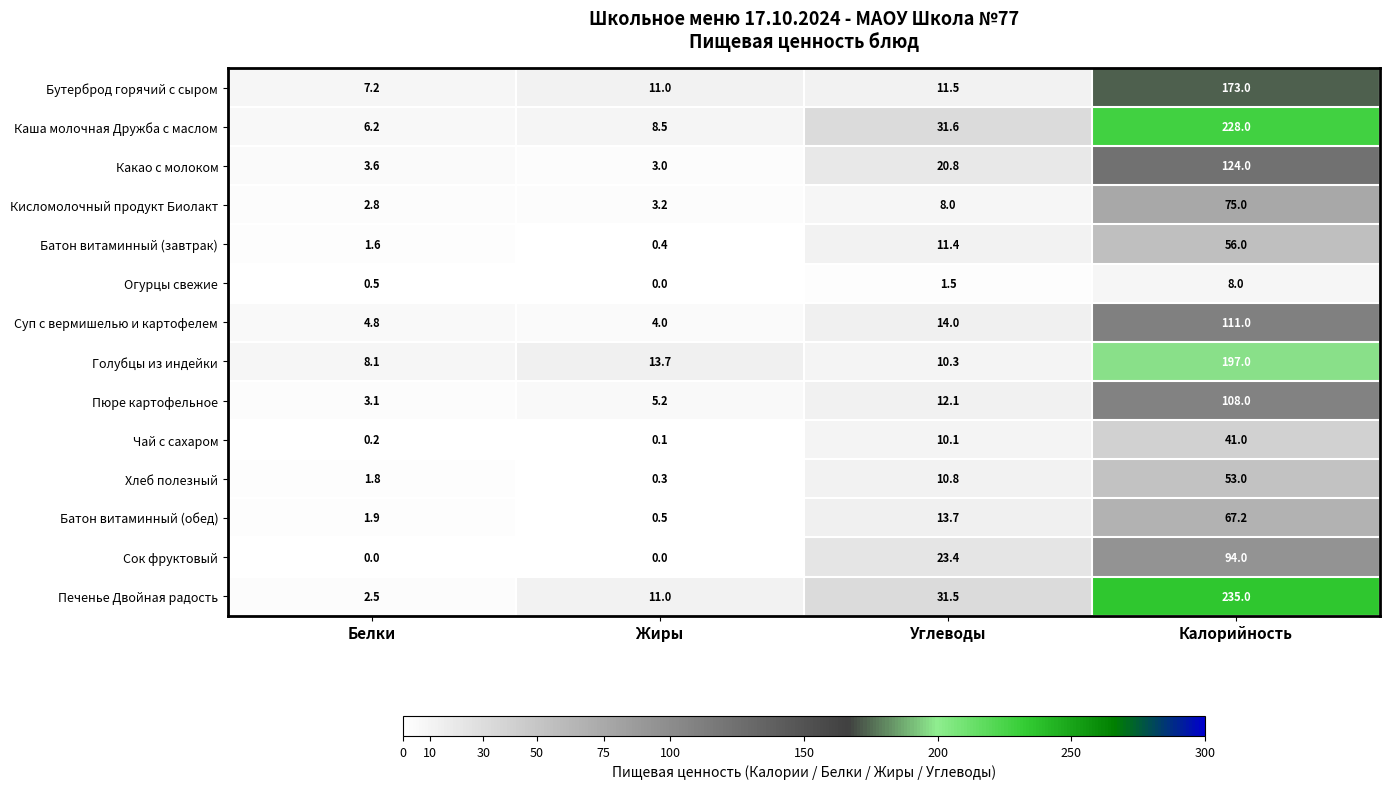

Rank the series by their maximum value, from highest to lowest.

Печенье Двойная радость, Каша молочная Дружба с маслом, Голубцы из индейки, Бутерброд горячий с сыром, Какао с молоком, Суп с вермишелью и картофелем, Пюре картофельное, Сок фруктовый, Кисломолочный продукт Биолакт, Батон витаминный (обед), Батон витаминный (завтрак), Хлеб полезный, Чай с сахаром, Огурцы свежие